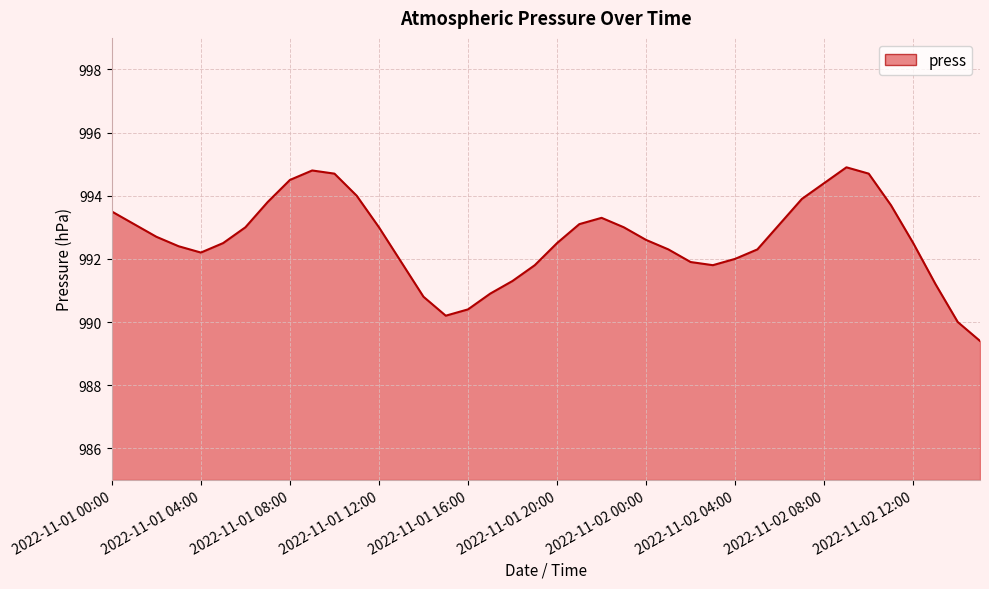

What is the minimum value shown in the chart?

989.4